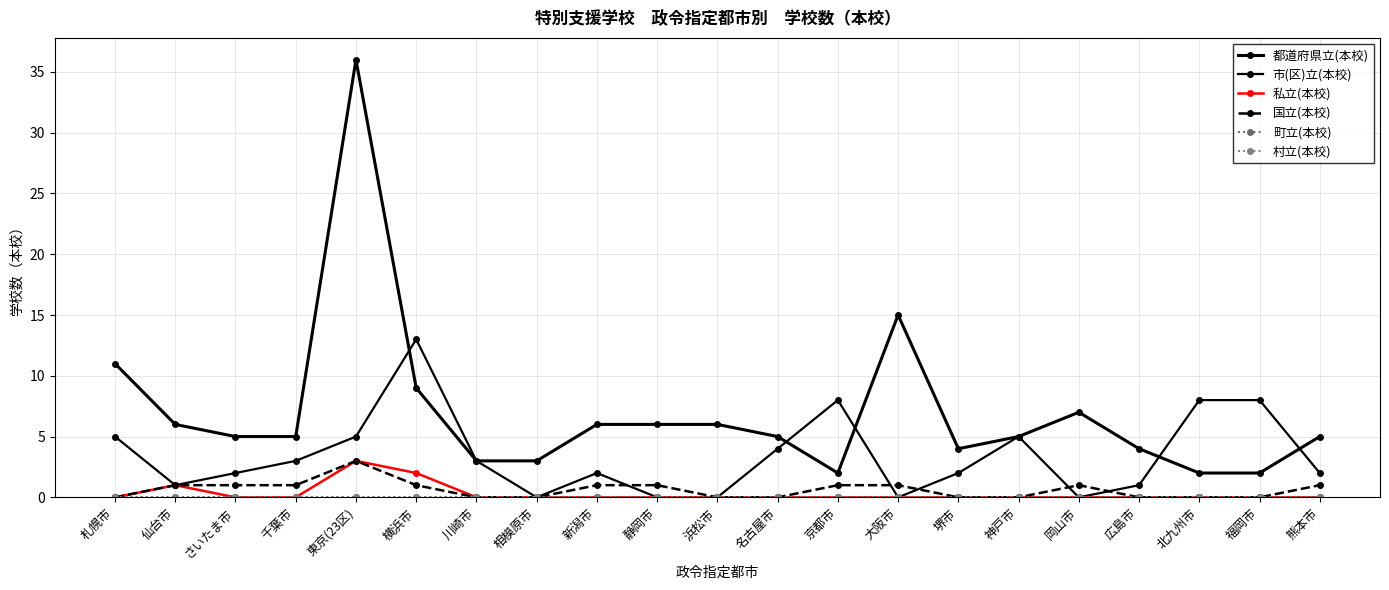

True or false: 市(区)立(本校) and 町立(本校) intersect in this chart.

False